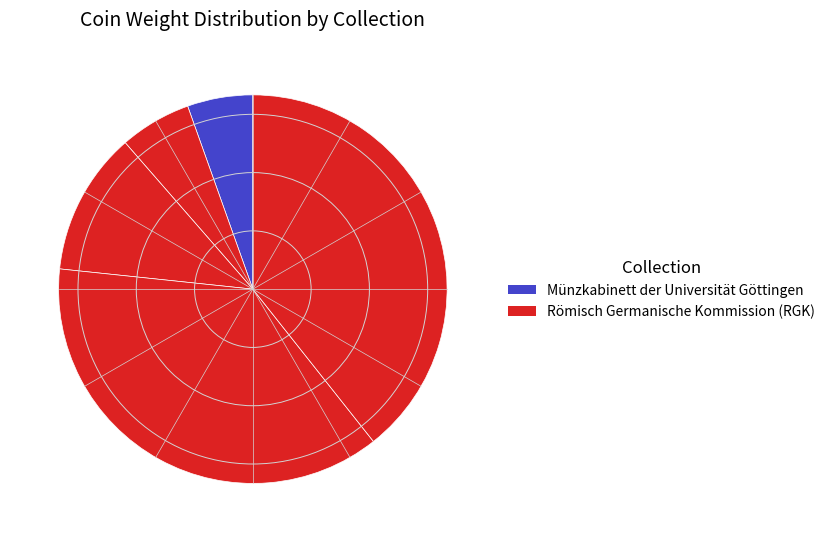

Count the number of slices in the pie.

5